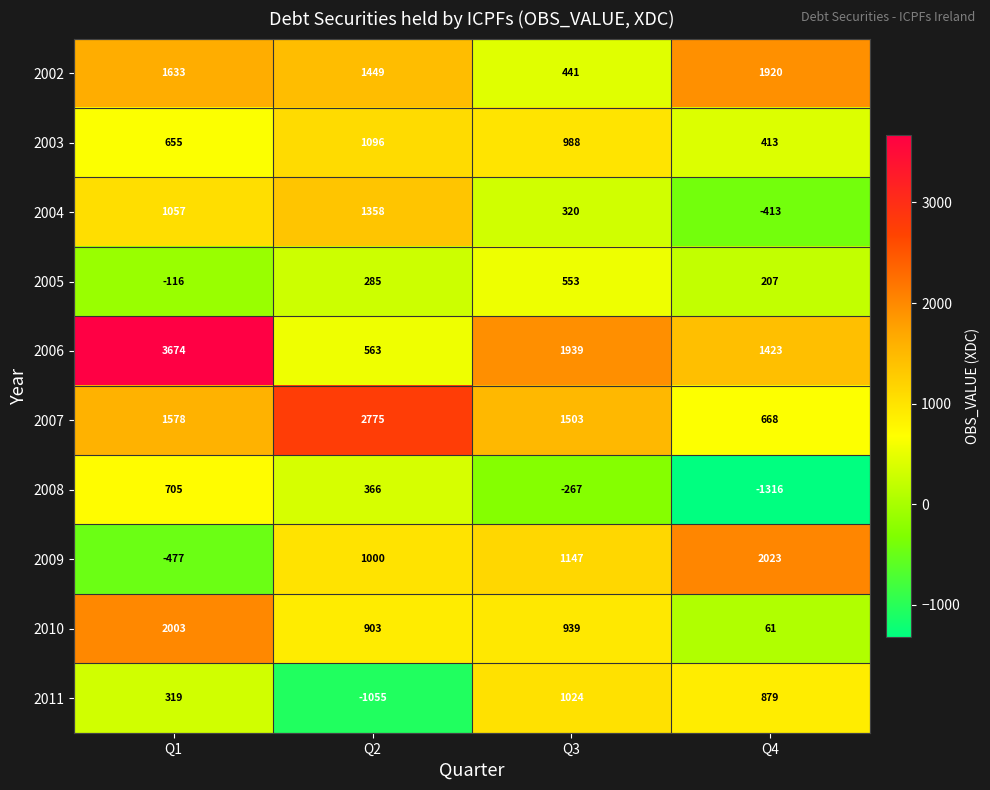

How many positive values does the 2008 series have?

2